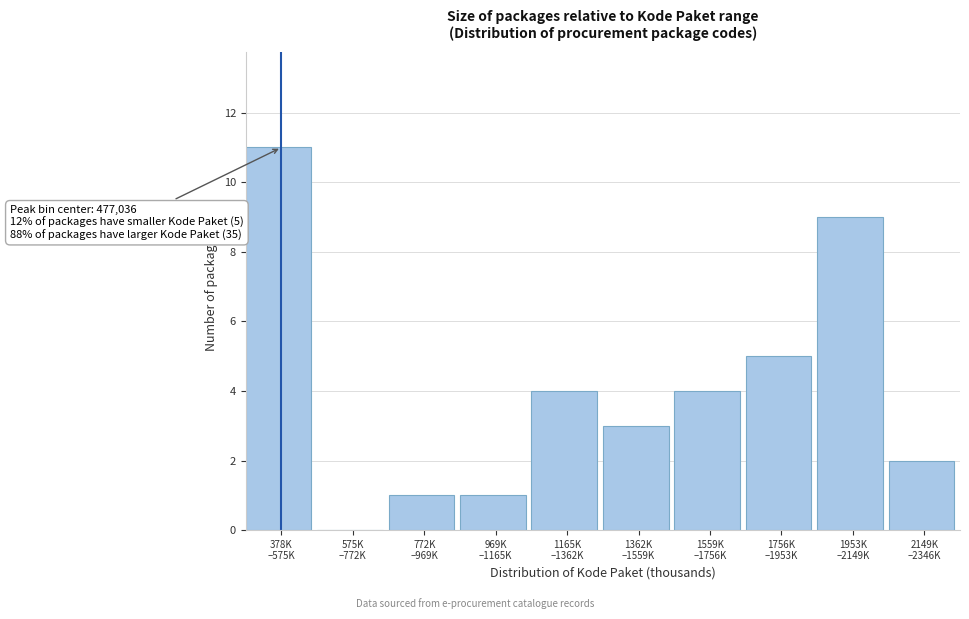

Count the number of data series in this chart.

1